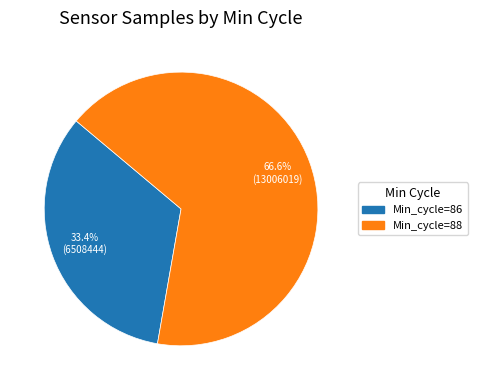

What is the ratio of the value at Min_cycle=86 to the value at Min_cycle=88?

0.5